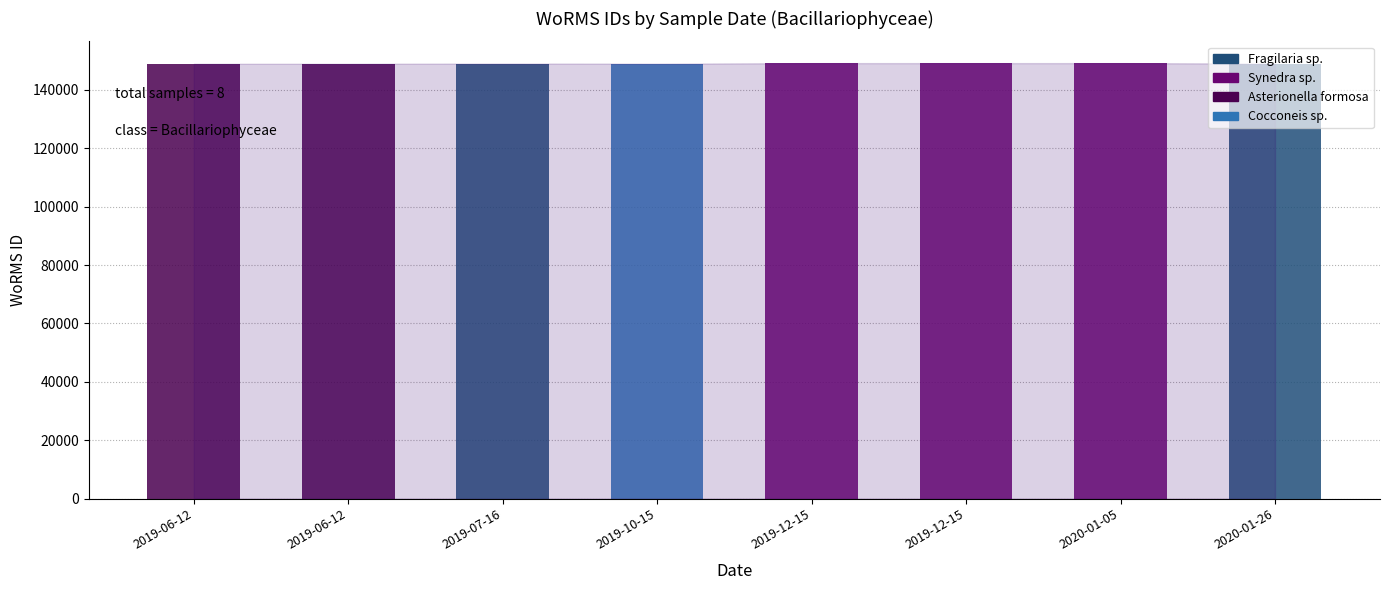

What is the value of the 7th bar from the left?

148989